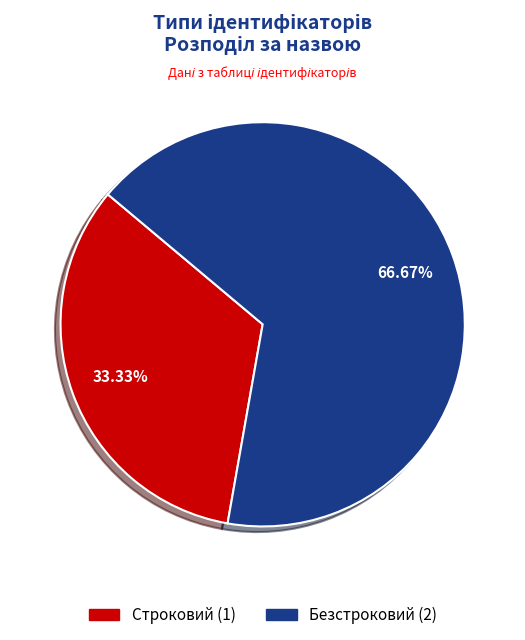

Which slice represents more than half of the pie?

Безстроковий